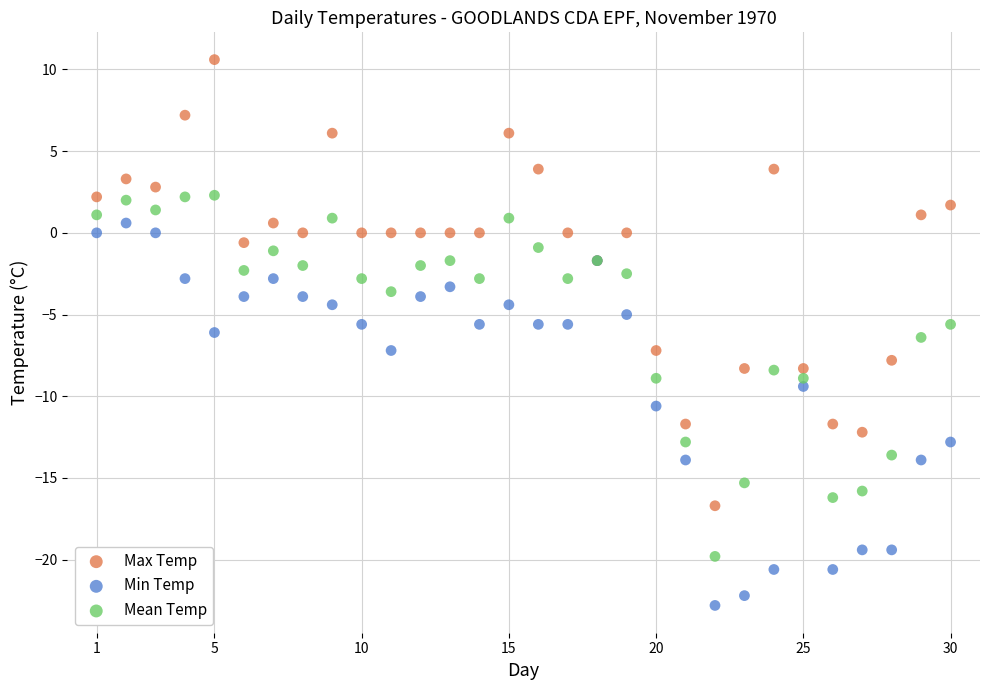

Which series contains the lowest Y value?

Min Temp